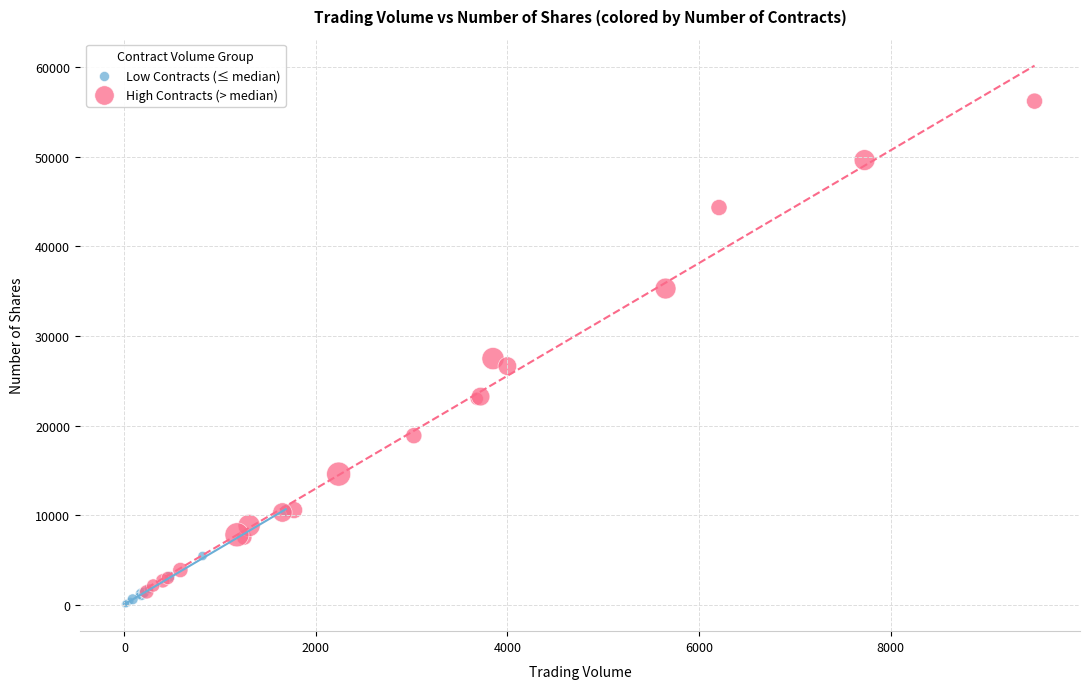

What are all the series names shown in the legend?

Low Contracts (≤ median), High Contracts (> median)